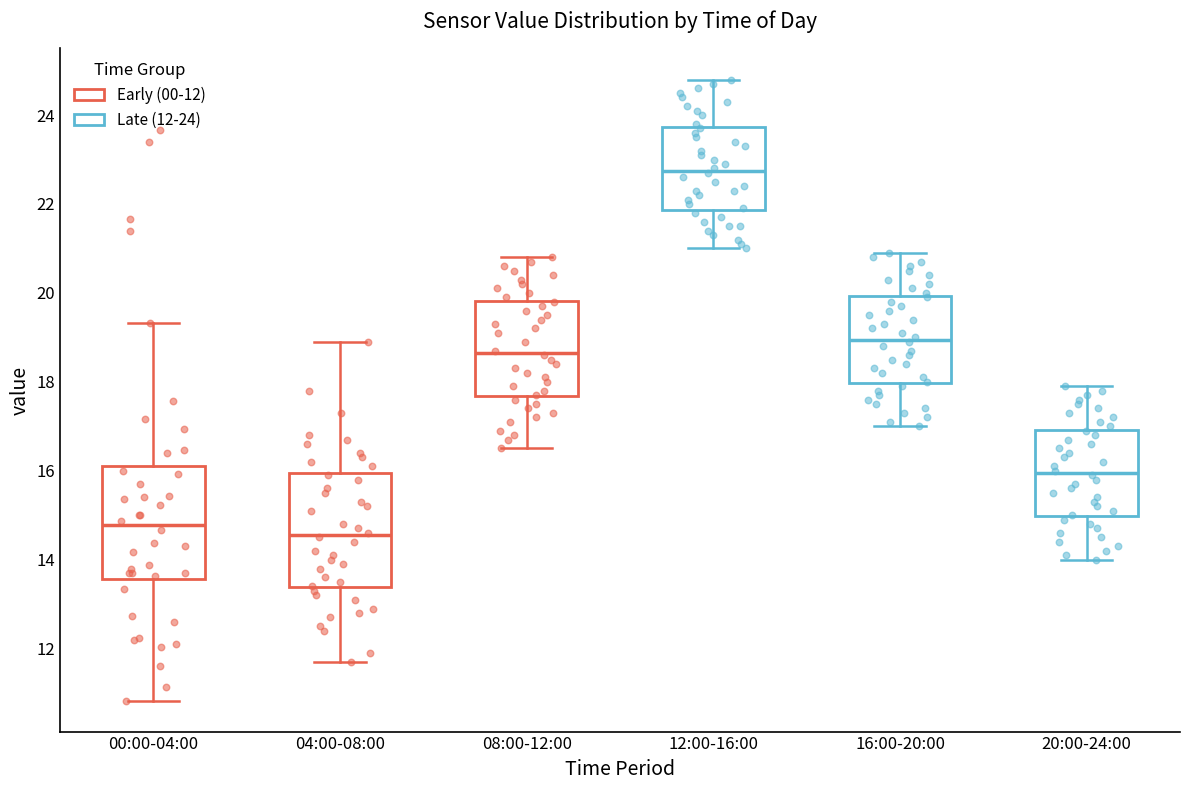

Which box's median line is the lowest?

04:00-08:00